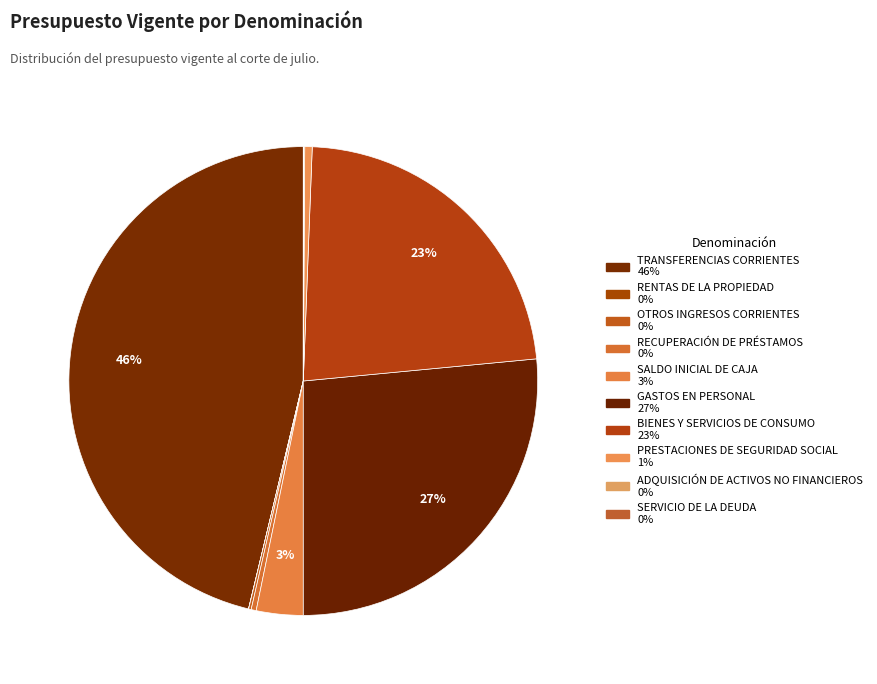

Is GASTOS EN PERSONAL the majority of the pie?

No